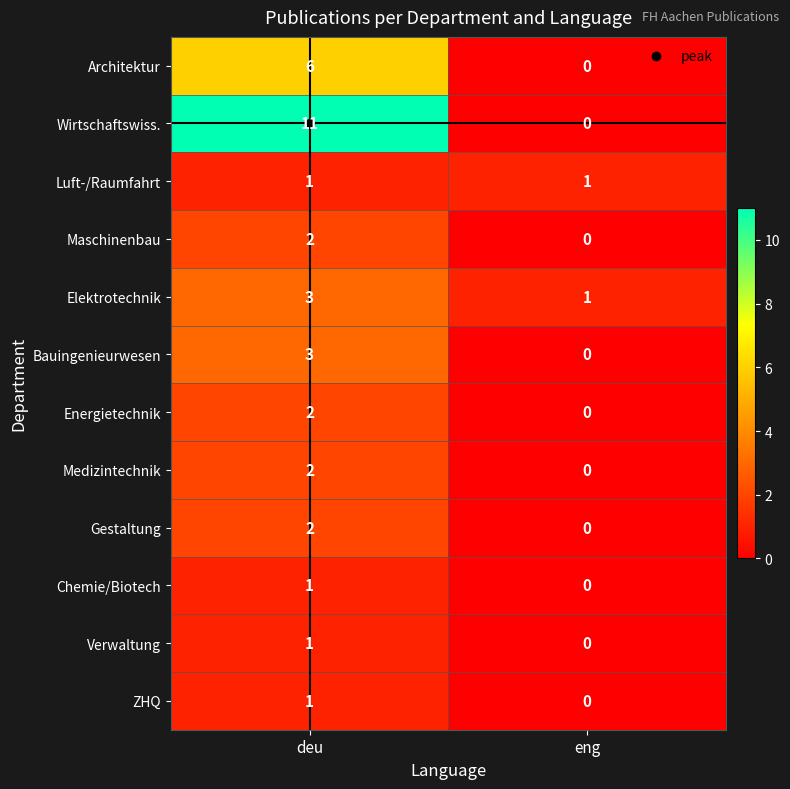

Is it true that Wirtschaftswiss. equals 5 at eng?

False